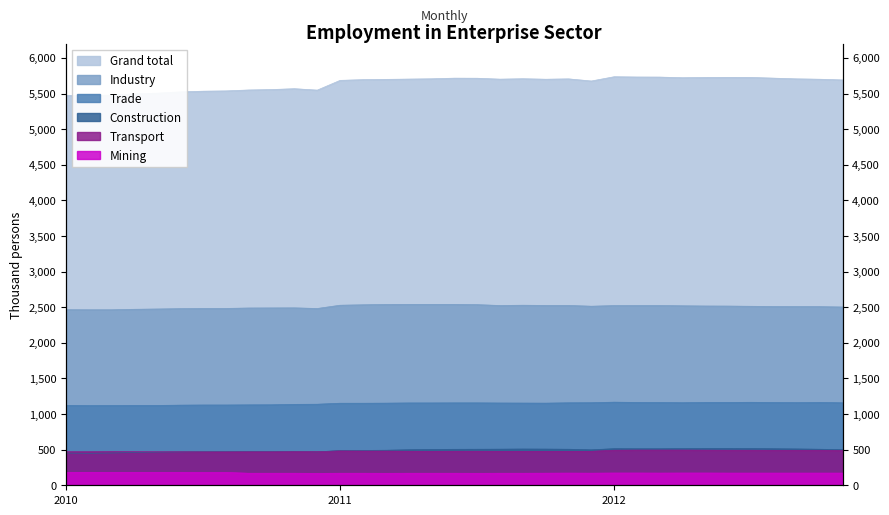

Which series changed the most between 2012 I and 2012 V?

Grand total